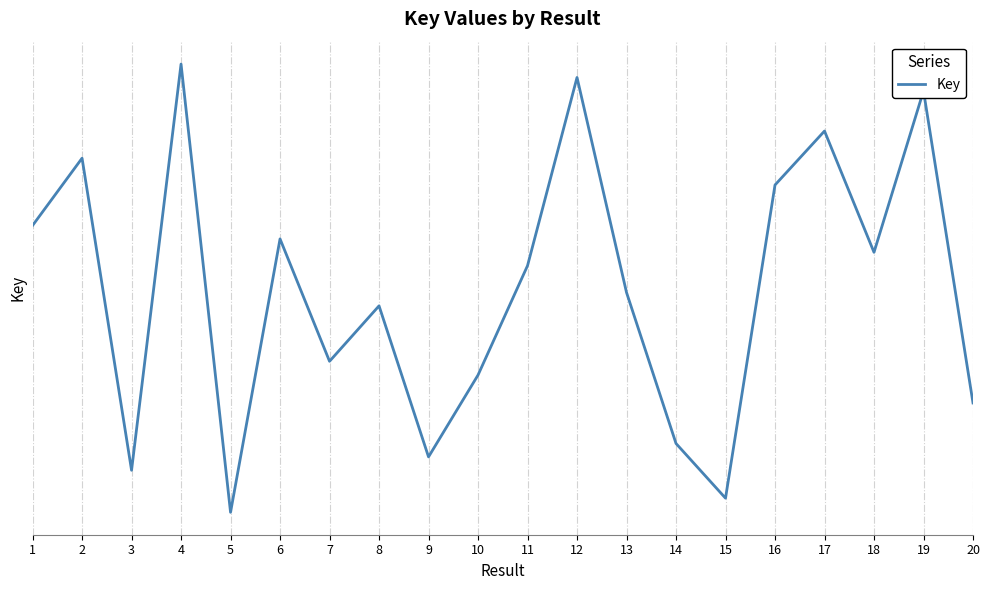

Does the chart display data point markers on the line(s)?

No